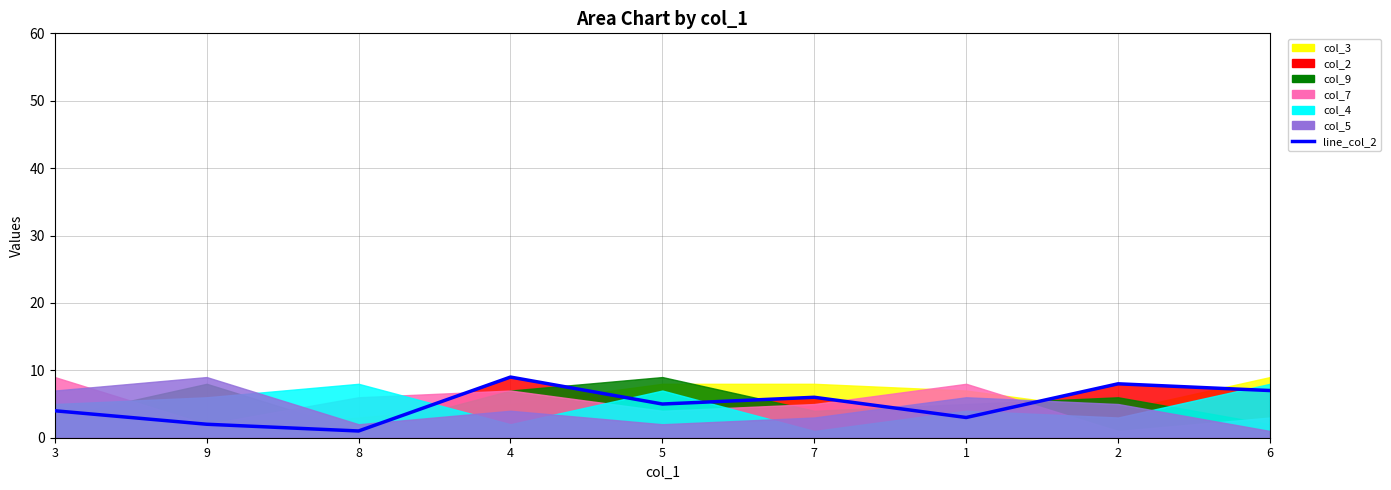

What is the approximate value of col_3 at 1?

7